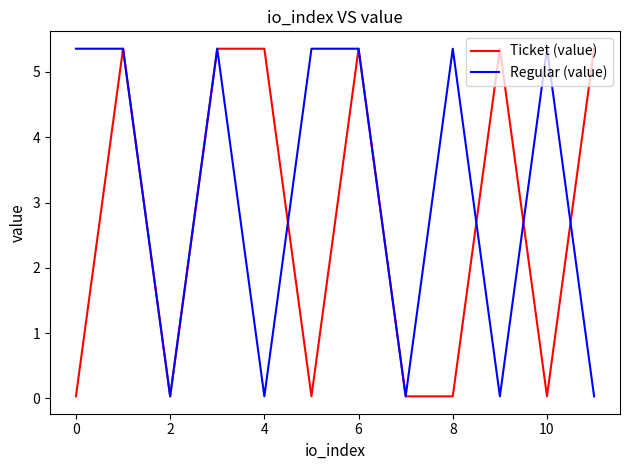

What is the highest value of the Regular (value) series?

5.4